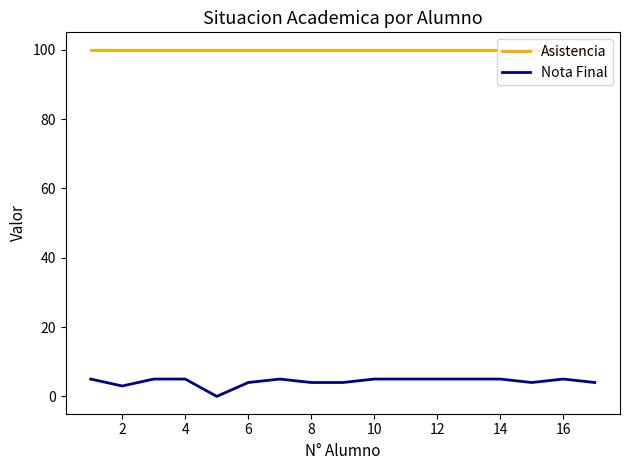

Which series has the largest range (max minus min)?

Nota Final